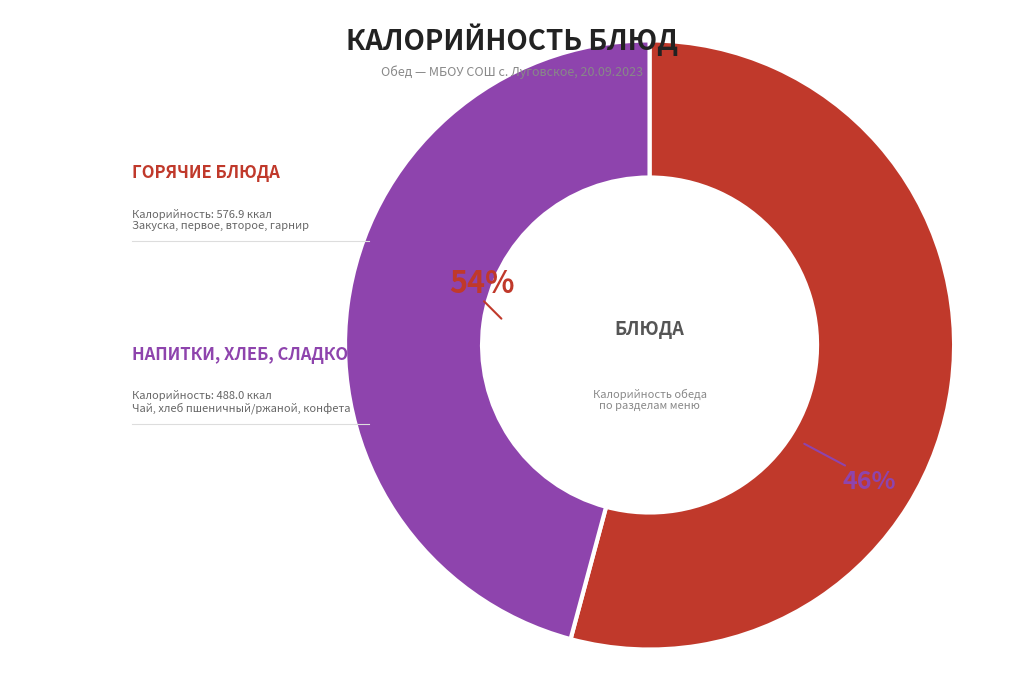

The макаронные изделия slice represents 26% of the pie. True or false?

False